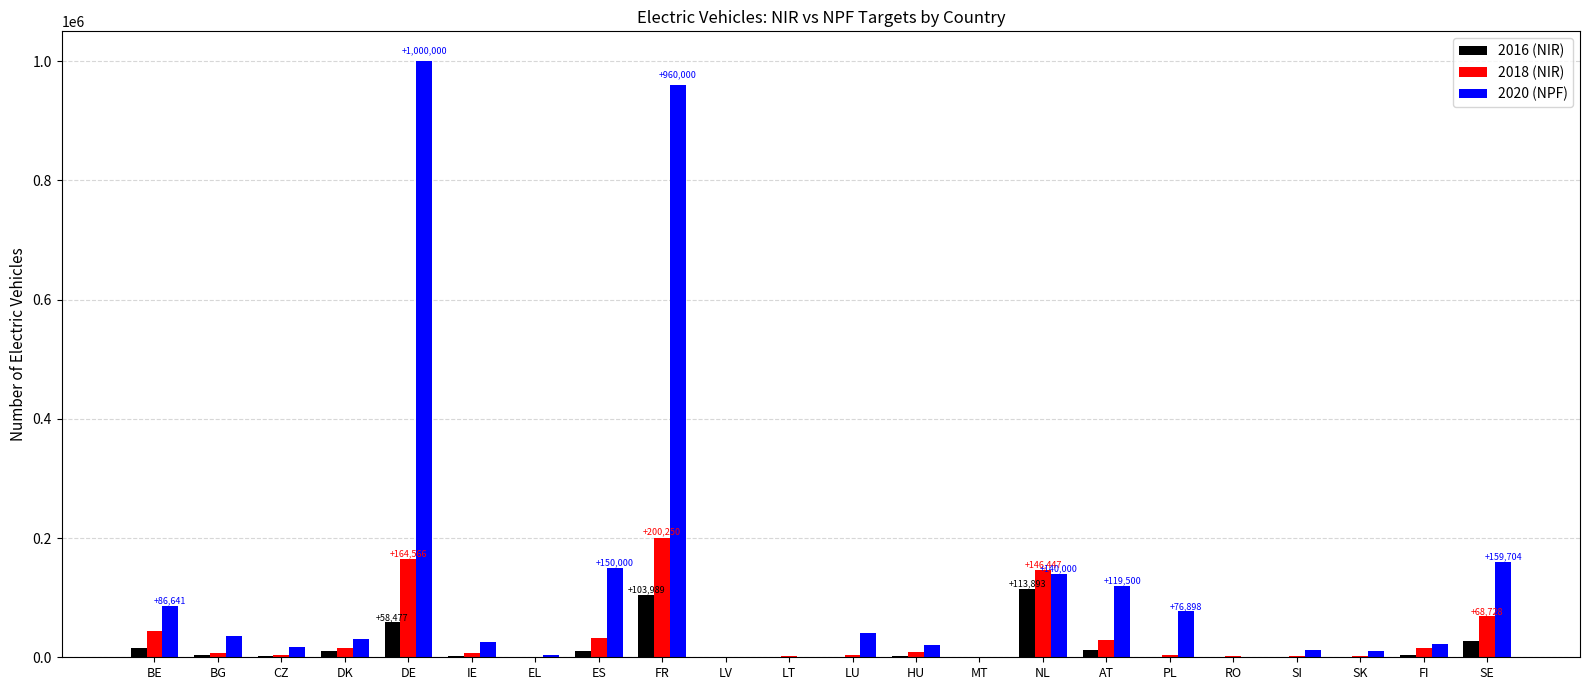

Is the value of 2020 (NPF) at HU greater than the value of 2018 (NIR) at BE?

No